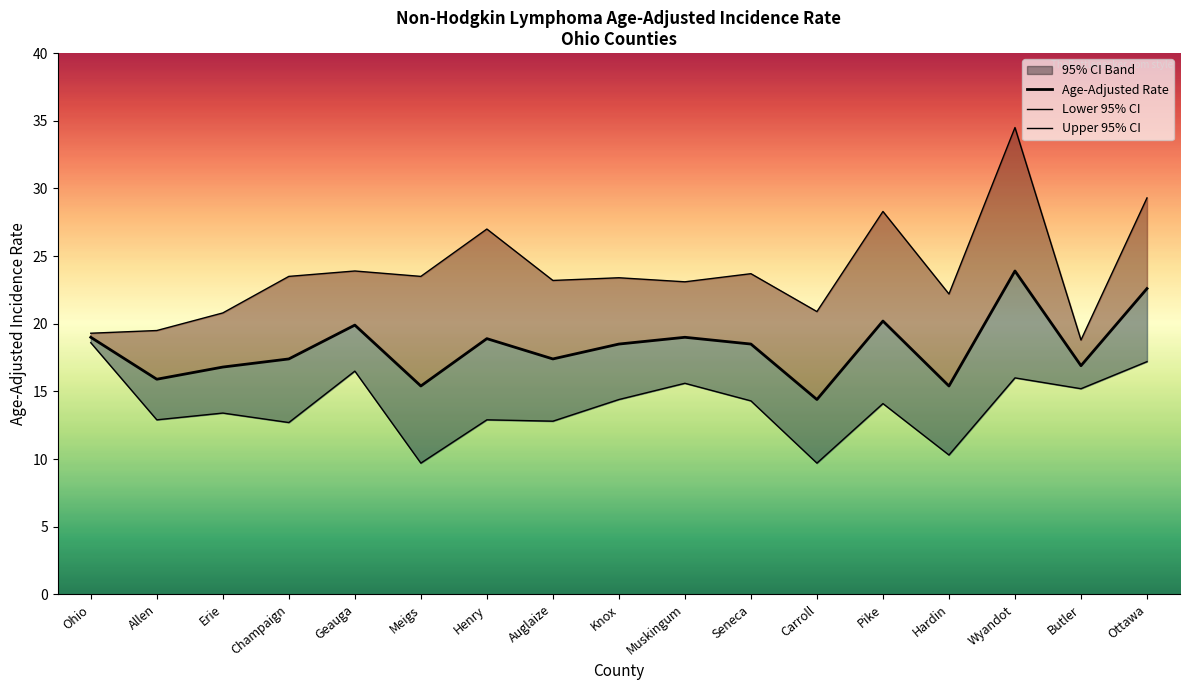

What is the value of the Upper 95% CI point at the 11th from the left?

23.7